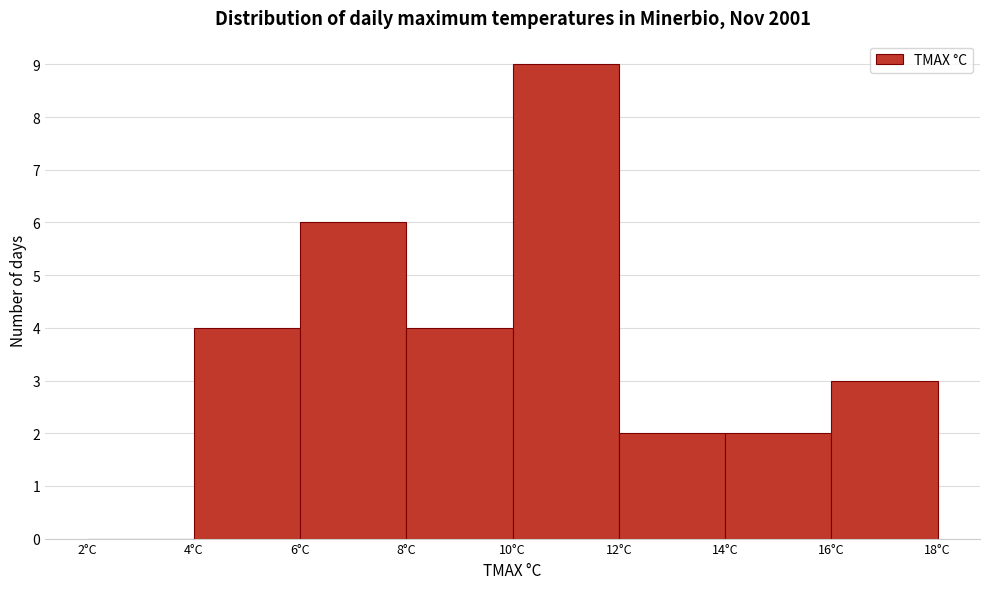

Which range on the x-axis has the tallest bar?

10 to 12